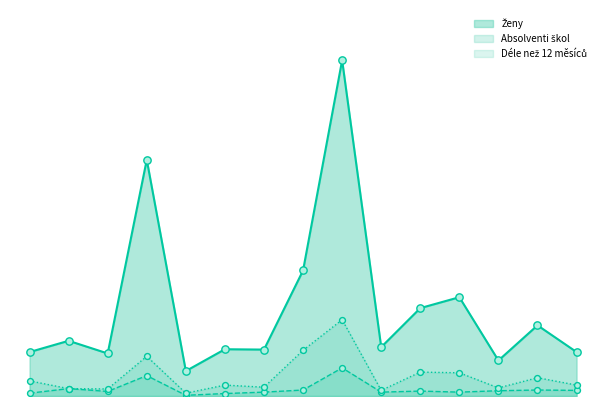

Which series has the largest total across all categories?

Ženy